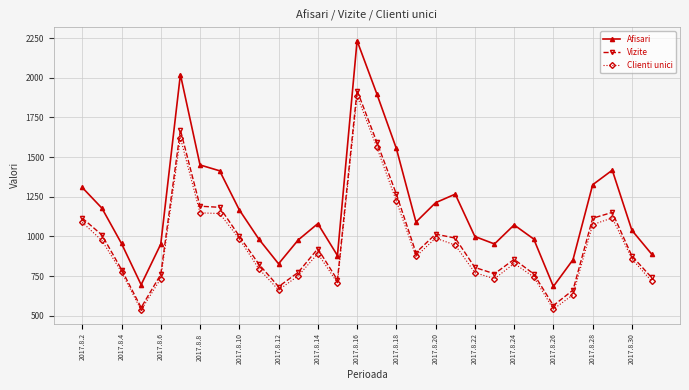

What is the difference between the second highest and minimum values in the Afisari series?

1336